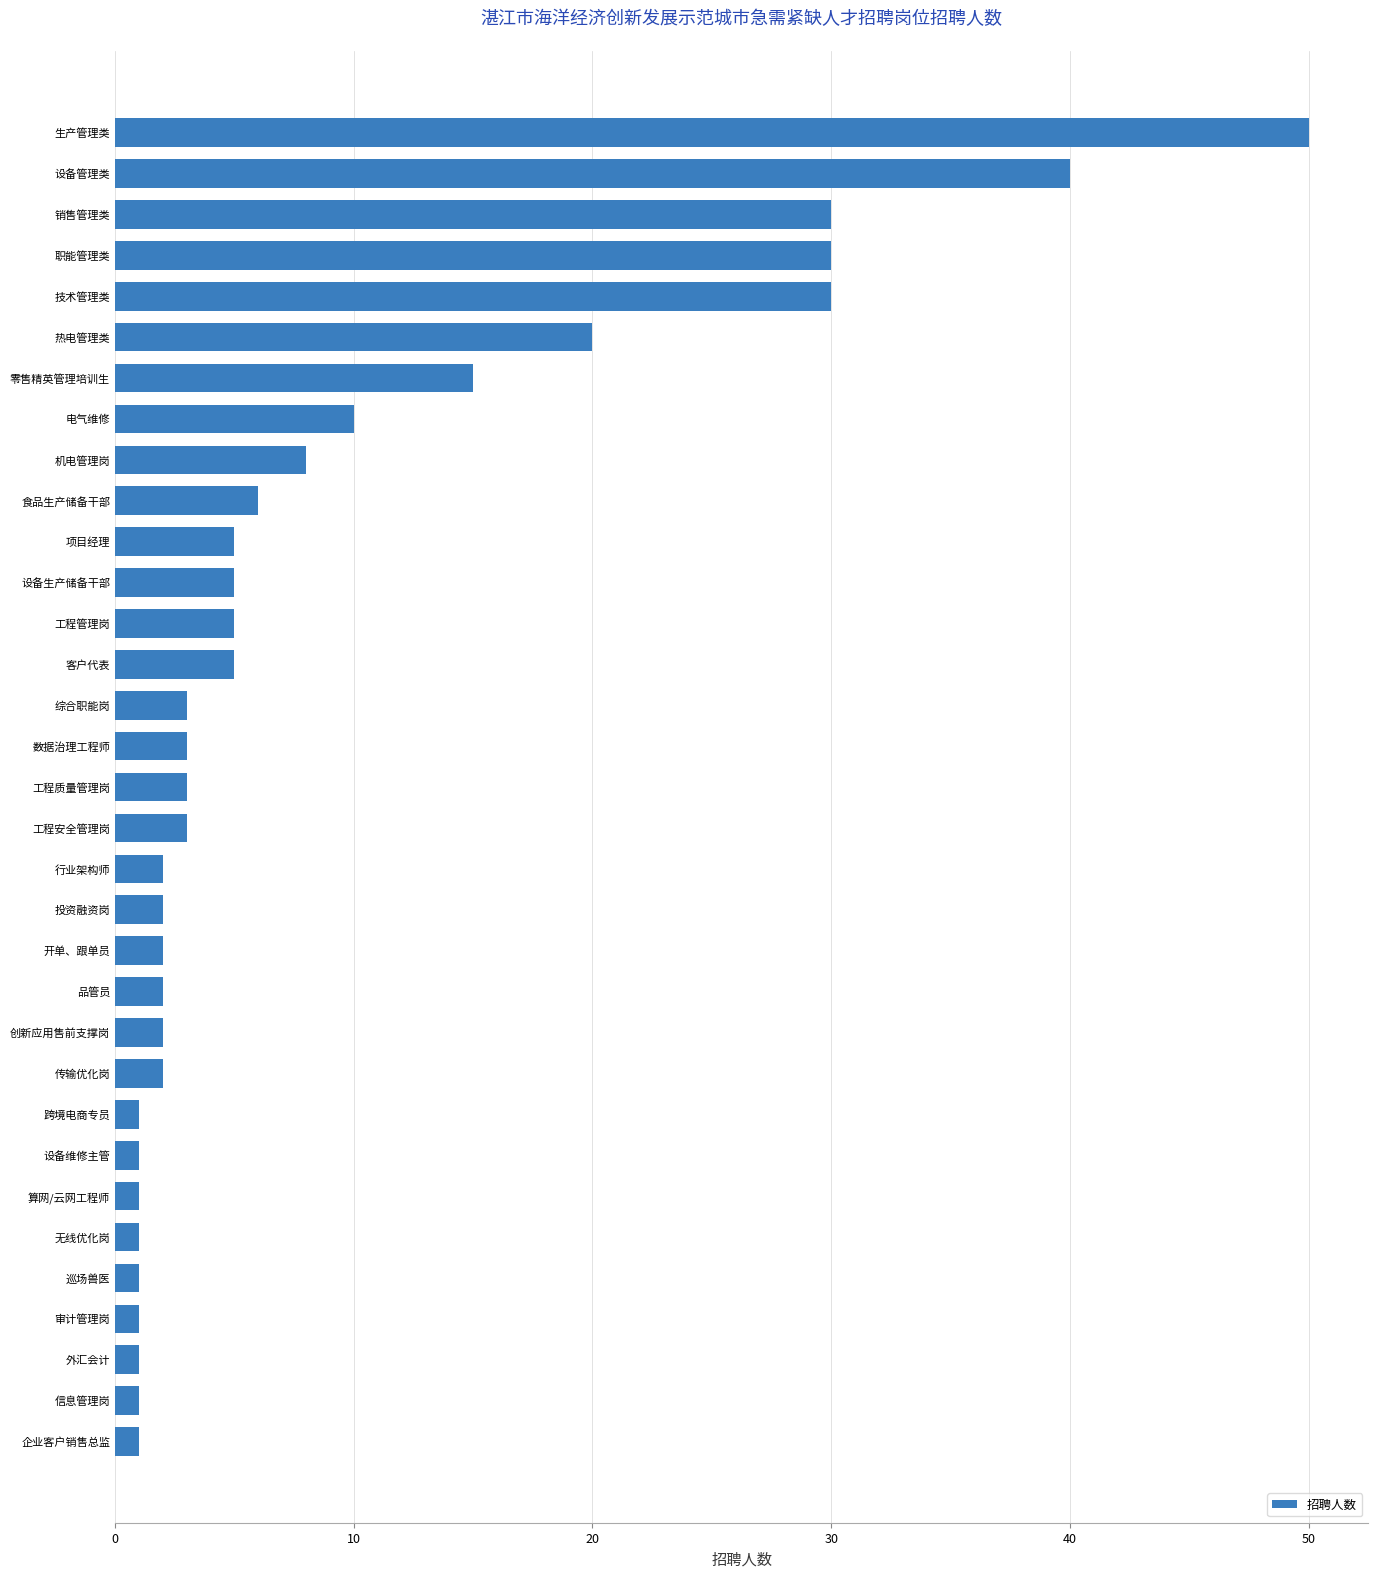

True or false: the data shows 9 at 项目经理.

False